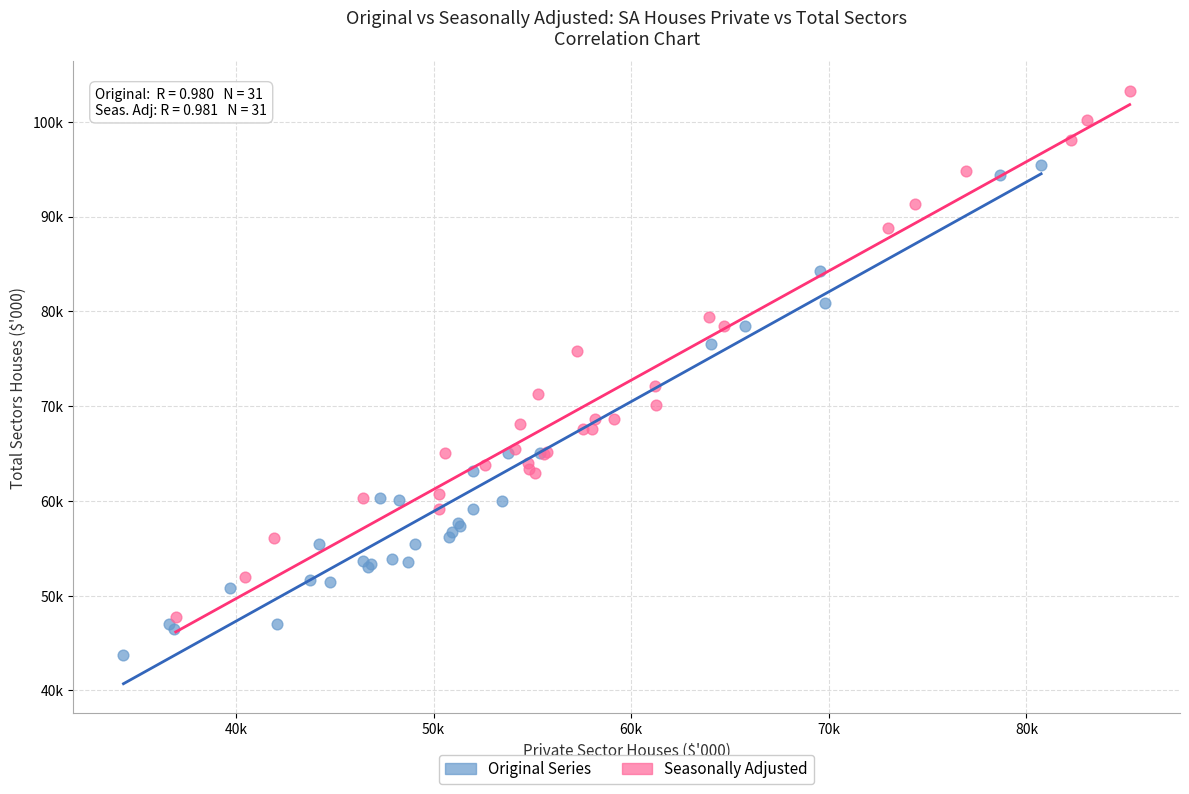

Which series has the largest Y range (max minus min)?

Seasonally Adjusted